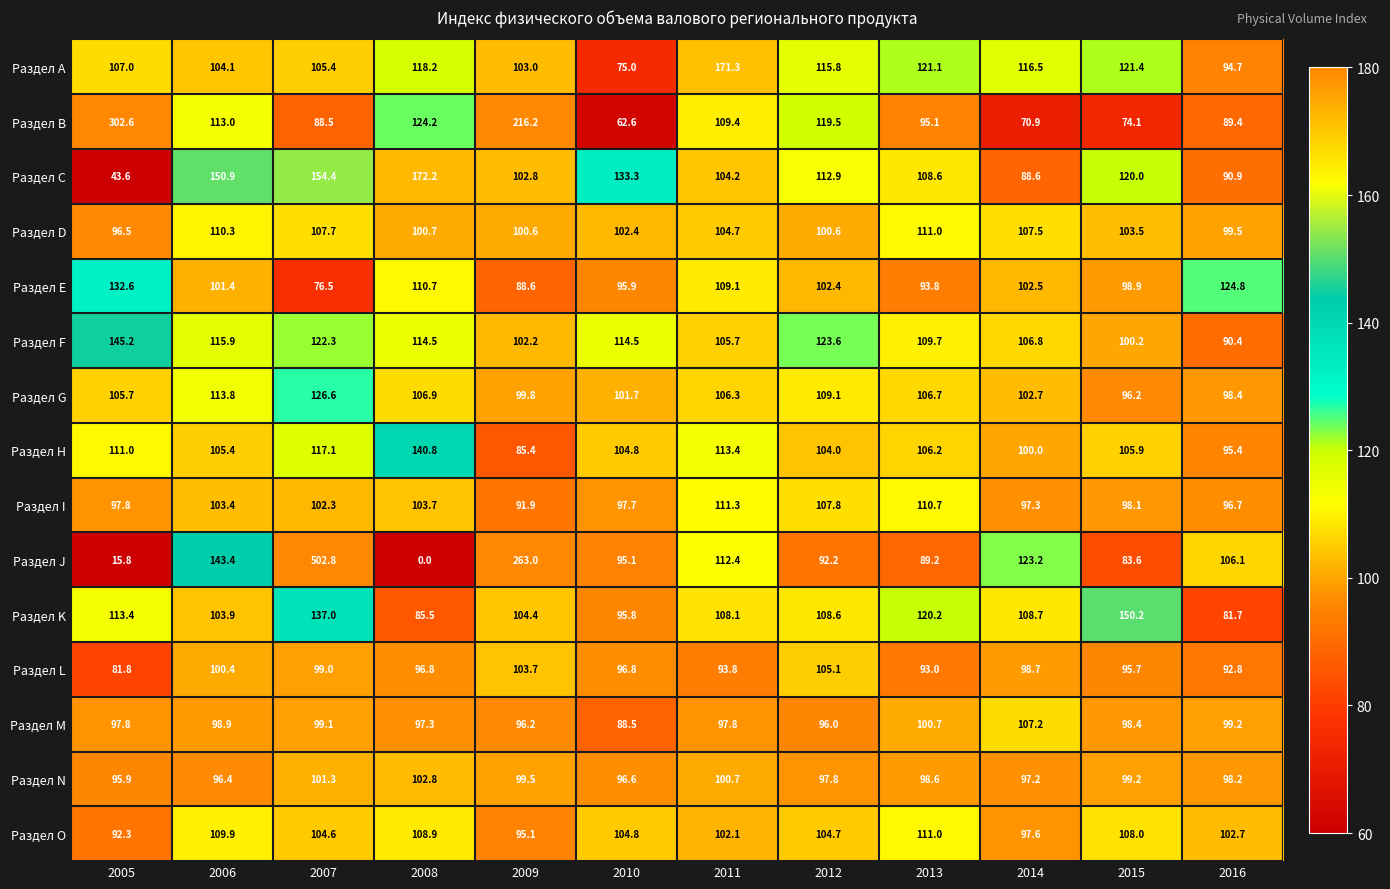

At which category is the sum across all series the highest?

2007